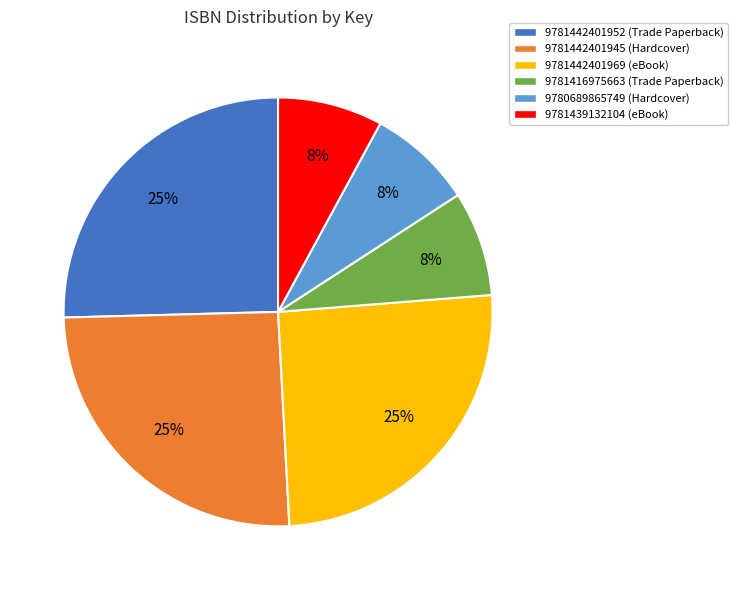

How many slices are in this pie chart?

6